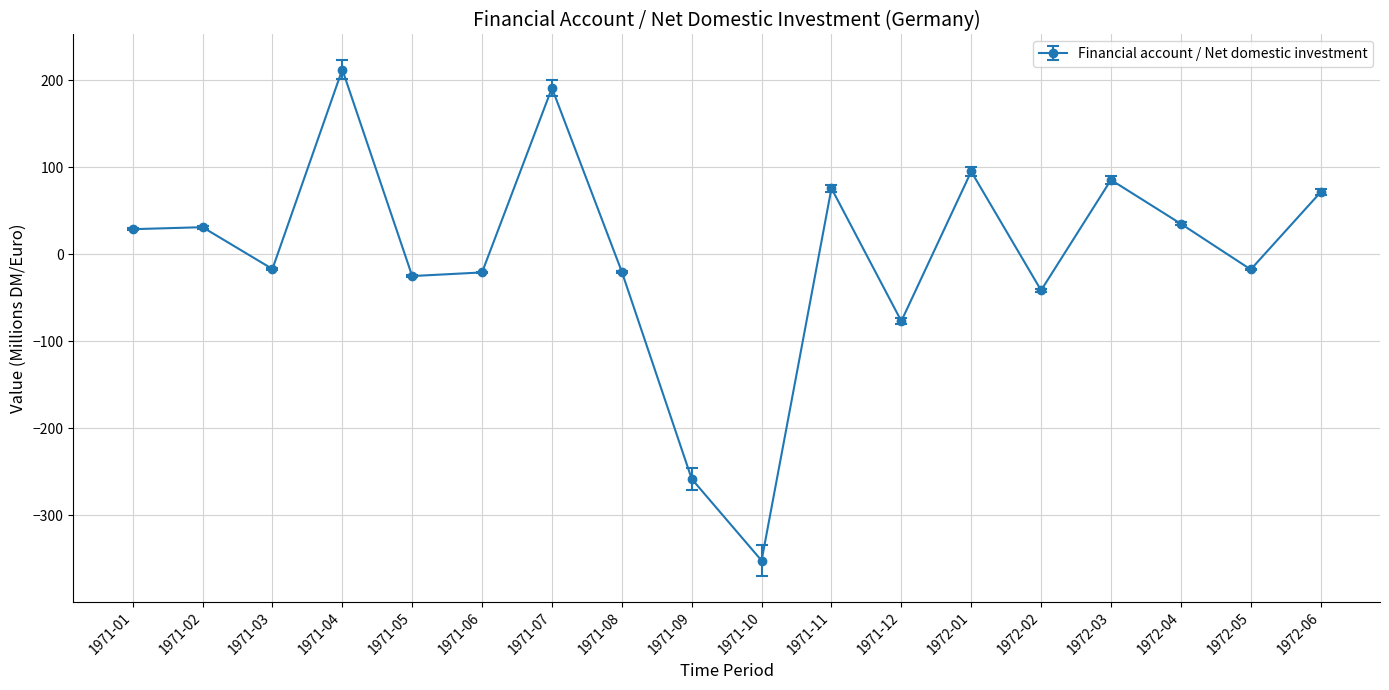

True or false: the data shows -21.0 at 1971-06.

True